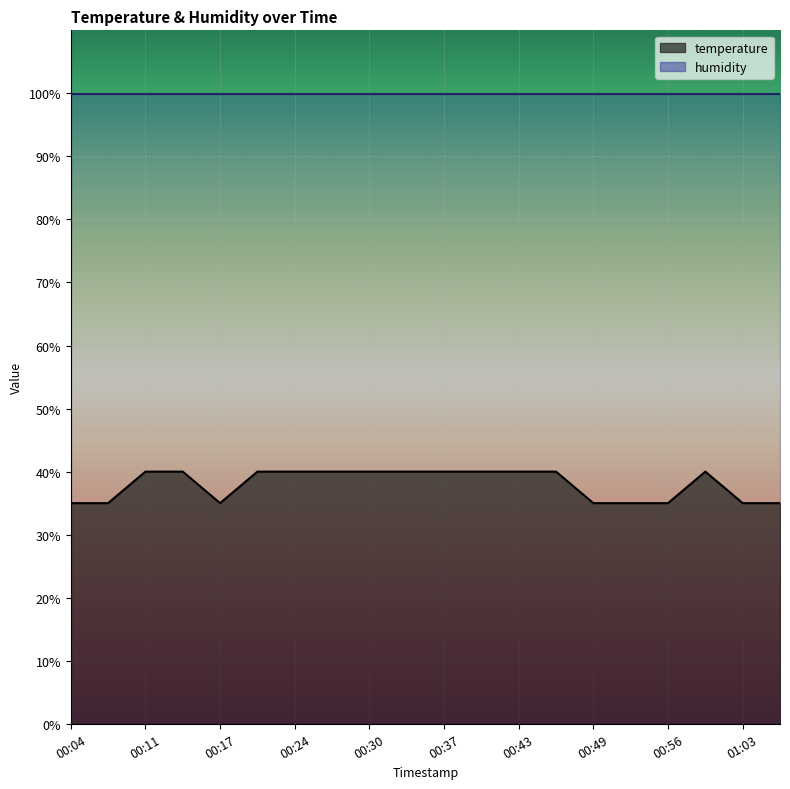

Count the values in the range 35 to 39.

8